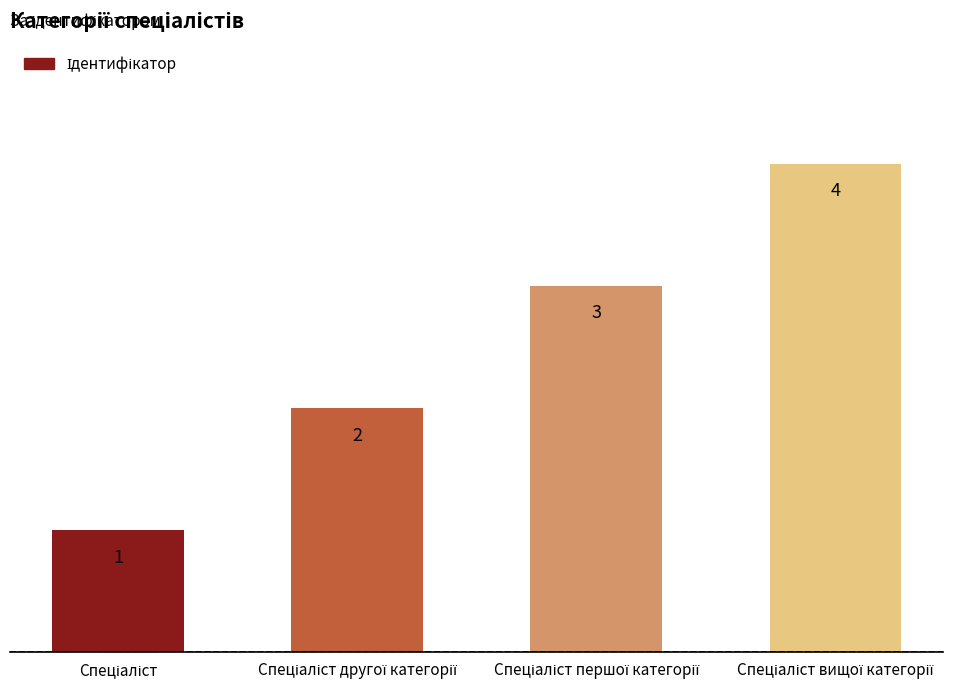

What is the sum of all values?

10